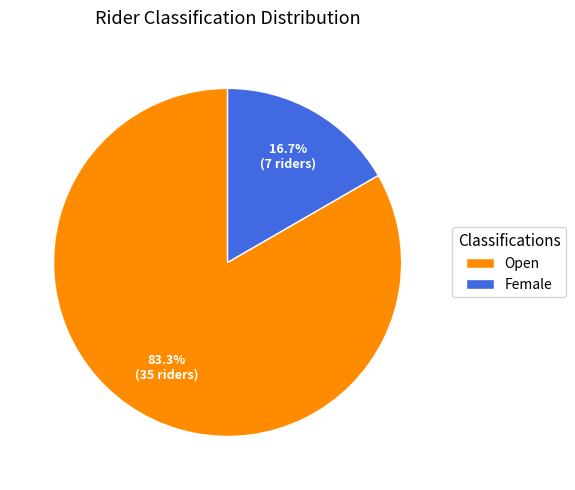

Count the number of slices in the pie.

2